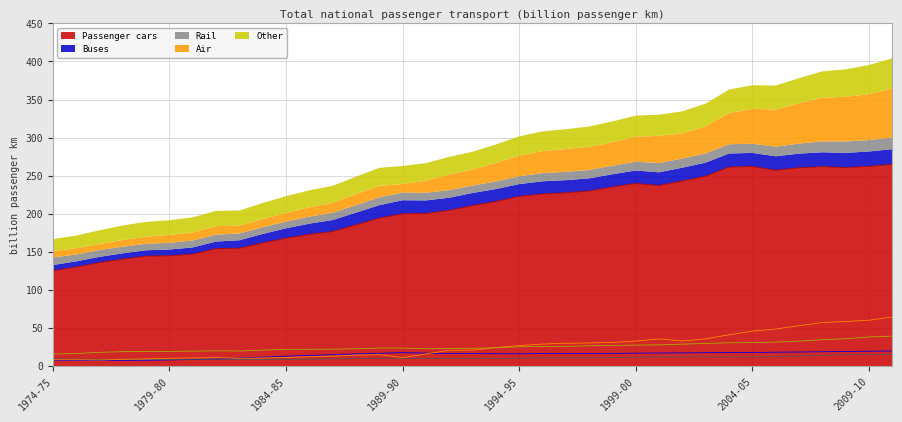

Reading left to right, list all the values displayed in this chart.

Passenger cars: 1974-75=125.3	1975-76=130.1	1976-77=136.0	1977-78=140.5	1978-79=144.4	1979-80=144.9	1980-81=147.1	1981-82=154.3	1982-83=154.8	1983-84=161.8	1984-85=167.9	1985-86=173.1	1986-87=176.8	1987-88=185.5	1988-89=194.4	1989-90=200.1	1990-91=200.5	1991-92=204.5	1992-93=210.8	1993-94=216.2	1994-95=222.9	1995-96=226.0	1996-97=227.7	1997-98=229.9	1998-99=235.3	1999-00=239.8	2000-01=237.2	2001-02=243.2	2002-03=249.4	2003-04=261.4	2004-05=262.1	2005-06=257.2	2006-07=260.4	2007-08=261.9	2008-09=260.7	2009-10=262.2	2010-11=264.9
Buses: 1974-75=7.4	1975-76=7.4	1976-77=7.5	1977-78=7.6	1978-79=7.7	1979-80=8.2	1980-81=8.7	1981-82=9.2	1982-83=10.5	1983-84=11.7	1984-85=13.0	1985-86=14.0	1986-87=15.0	1987-88=16.0	1988-89=16.9	1989-90=17.7	1990-91=17.0	1991-92=16.6	1992-93=16.5	1993-94=16.3	1994-95=16.1	1995-96=16.6	1996-97=16.4	1997-98=16.6	1998-99=16.6	1999-00=17.0	2000-01=17.3	2001-02=17.4	2002-03=17.7	2003-04=17.8	2004-05=17.8	2005-06=18.3	2006-07=18.5	2007-08=18.9	2008-09=19.2	2009-10=19.5	2010-11=19.9
Rail: 1974-75=10.0	1975-76=8.9	1976-77=8.9	1977-78=8.7	1978-79=8.5	1979-80=8.8	1980-81=9.1	1981-82=9.1	1982-83=8.9	1983-84=8.8	1984-85=8.8	1985-86=9.2	1986-87=9.5	1987-88=10.0	1988-89=10.2	1989-90=10.0	1990-91=10.1	1991-92=10.0	1992-93=9.7	1993-94=10.0	1994-95=10.3	1995-96=10.7	1996-97=11.0	1997-98=10.9	1998-99=11.2	1999-00=11.6	2000-01=12.2	2001-02=12.0	2002-03=12.0	2003-04=12.1	2004-05=12.1	2005-06=12.6	2006-07=13.2	2007-08=14.3	2008-09=15.0	2009-10=15.0	2010-11=15.3
Air: 1974-75=8.3	1975-76=8.3	1976-77=8.0	1977-78=8.9	1978-79=9.4	1979-80=10.4	1980-81=10.7	1981-82=11.2	1982-83=10.3	1983-84=10.6	1984-85=11.3	1985-86=12.3	1986-87=13.2	1987-88=14.5	1988-89=15.1	1989-90=11.3	1990-91=16.0	1991-92=20.7	1992-93=21.0	1993-94=24.4	1994-95=27.0	1995-96=29.0	1996-97=30.0	1997-98=30.4	1998-99=31.1	1999-00=32.8	2000-01=35.7	2001-02=33.0	2002-03=35.8	2003-04=41.1	2004-05=45.9	2005-06=48.7	2006-07=53.0	2007-08=57.2	2008-09=58.6	2009-10=60.2	2010-11=64.6
Other: 1974-75=15.9	1975-76=16.5	1976-77=18.1	1977-78=19.0	1978-79=19.4	1979-80=19.3	1980-81=19.7	1981-82=20.1	1982-83=19.8	1983-84=21.1	1984-85=22.0	1985-86=22.1	1986-87=22.2	1987-88=22.8	1988-89=23.8	1989-90=23.7	1990-91=22.9	1991-92=23.0	1992-93=23.4	1993-94=24.1	1994-95=25.4	1995-96=25.9	1996-97=25.9	1997-98=26.7	1998-99=27.2	1999-00=27.6	2000-01=27.9	2001-02=28.9	2002-03=29.7	2003-04=30.6	2004-05=30.9	2005-06=31.6	2006-07=32.8	2007-08=34.7	2008-09=36.0	2009-10=38.3	2010-11=39.4